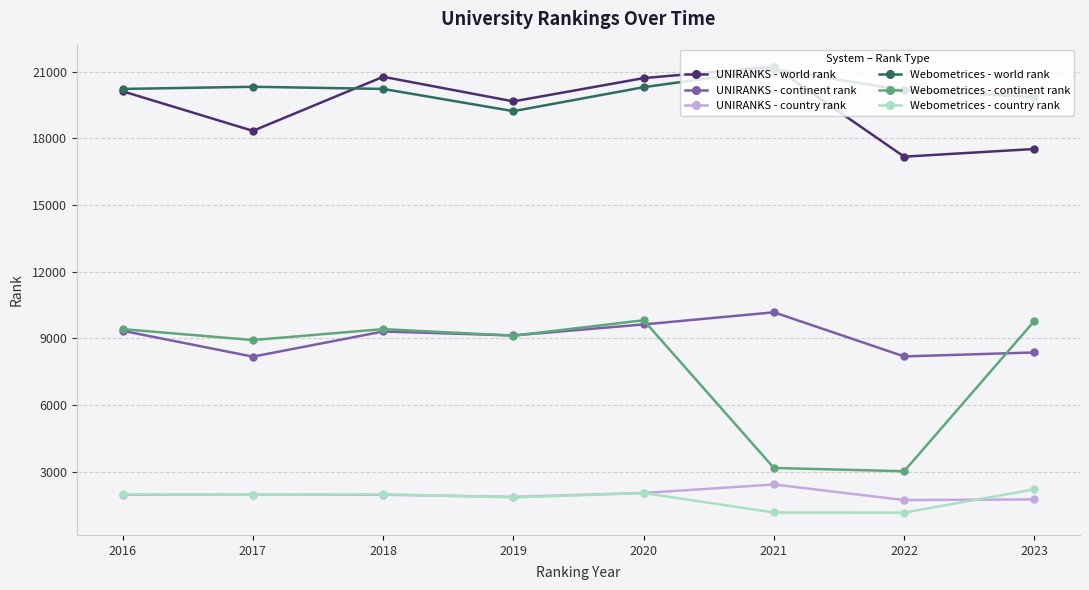

What is the value of the Webometrices - world rank point at the 3rd from the left?

20226